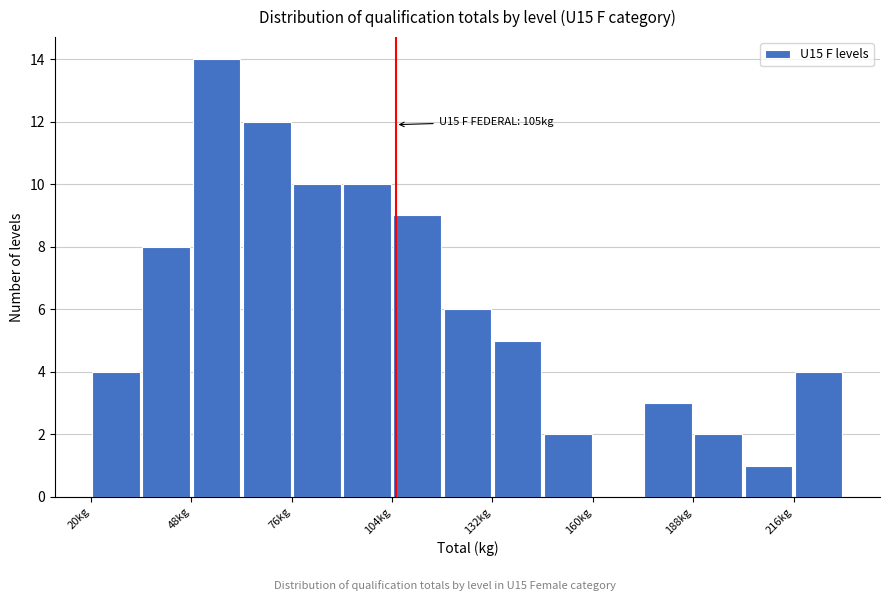

Around what value on the x-axis is the tallest bar? Give the approximate position of its centre, as read against the axis.

55